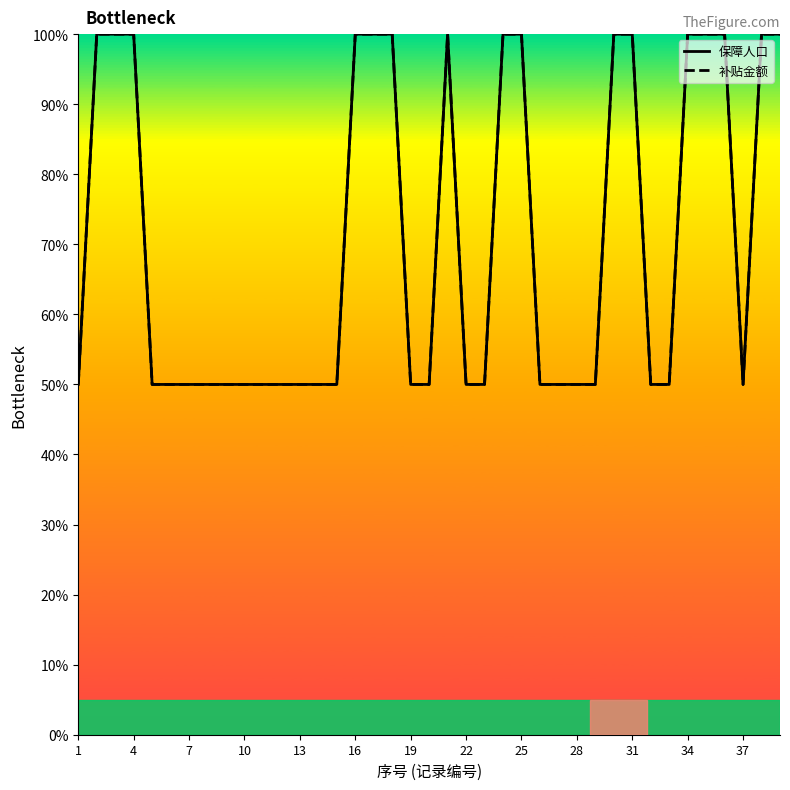

What is the total value across all series at 10?

100